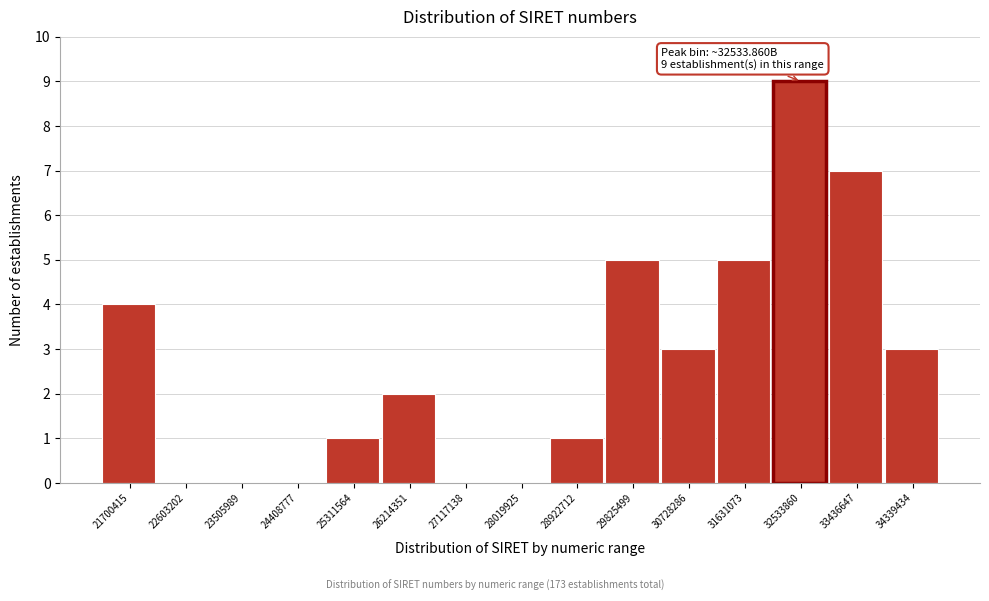

Reading right to left, list all the values displayed in this chart.

34339434=3	33436647=7	32533860=9	31631073=5	30728286=3	29825499=5	28922712=1	28019925=0	27117138=0	26214351=2	25311564=1	24408777=0	23505989=0	22603202=0	21700415=4